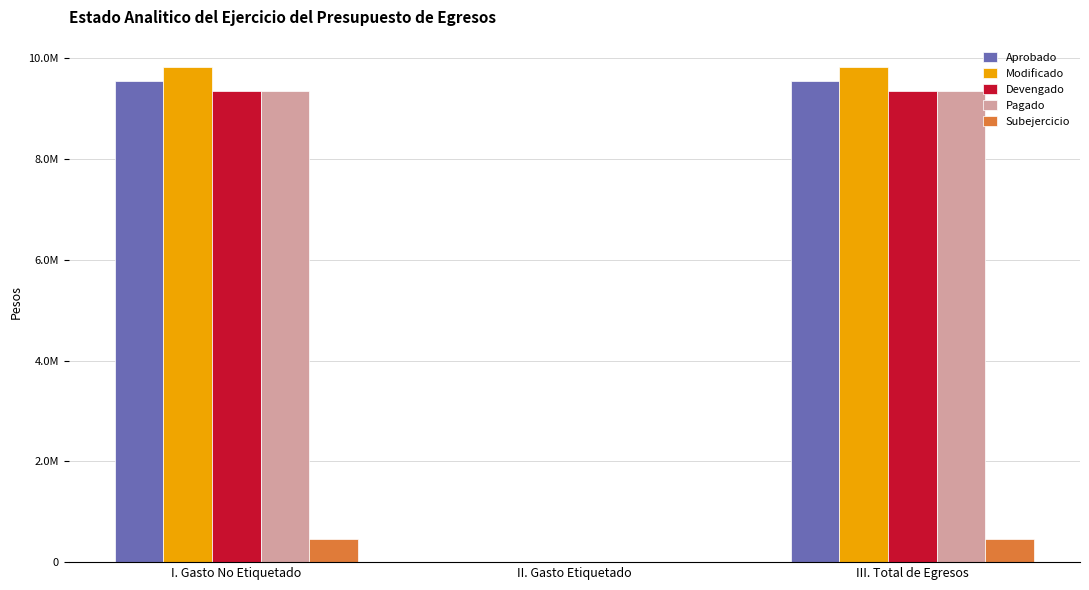

Does the chart contain stacked bars?

No